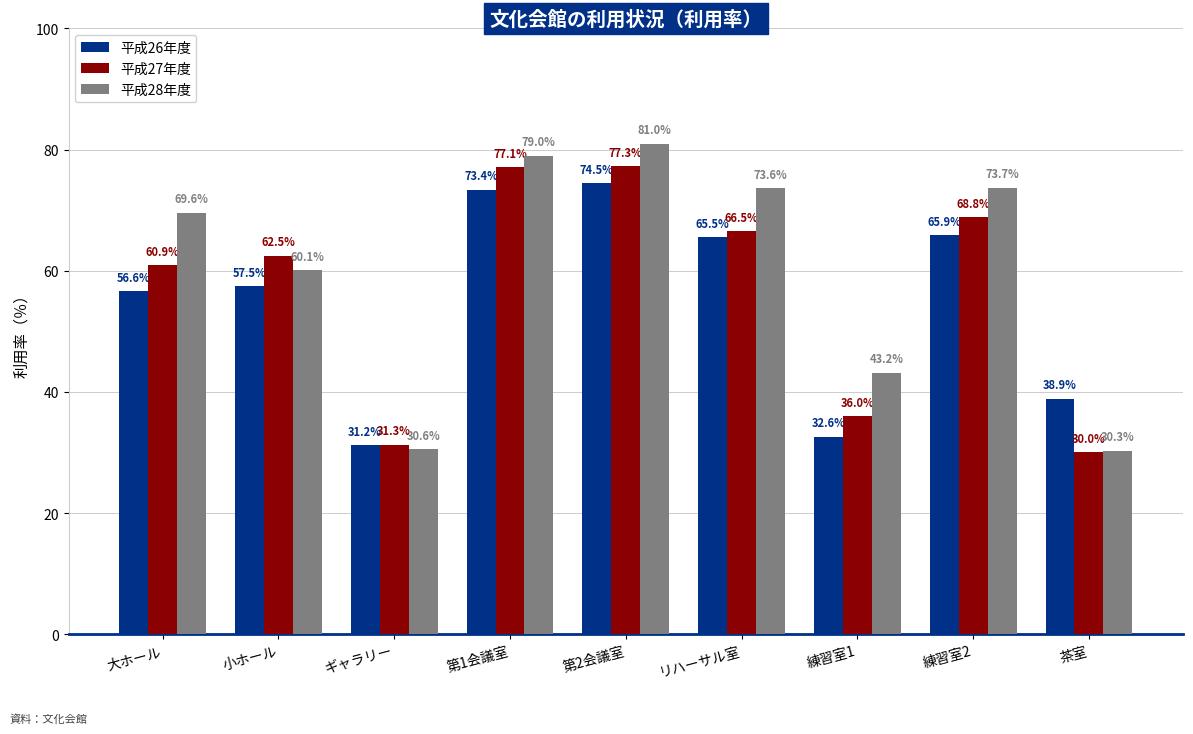

How many bars are there in total?

27